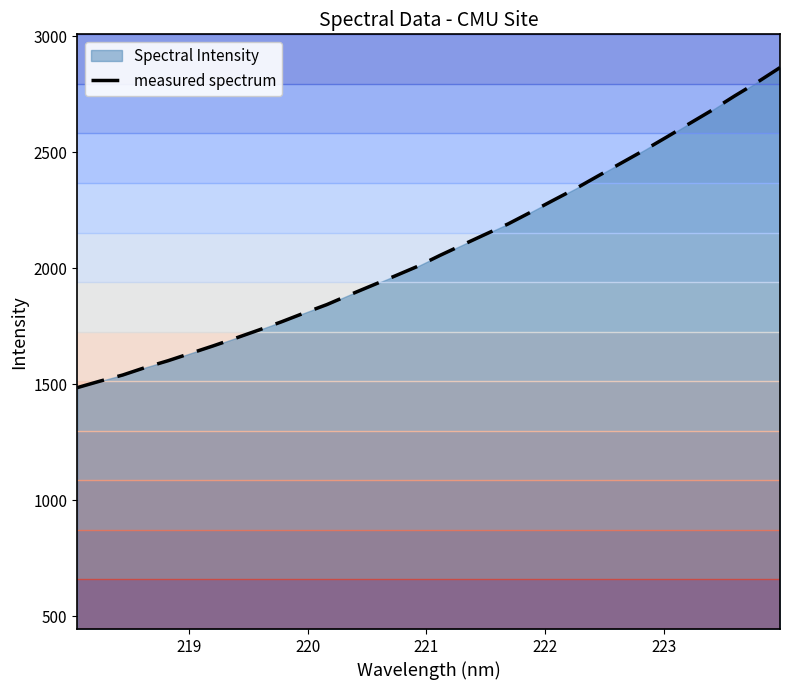

What is the smallest value displayed?

1486.3